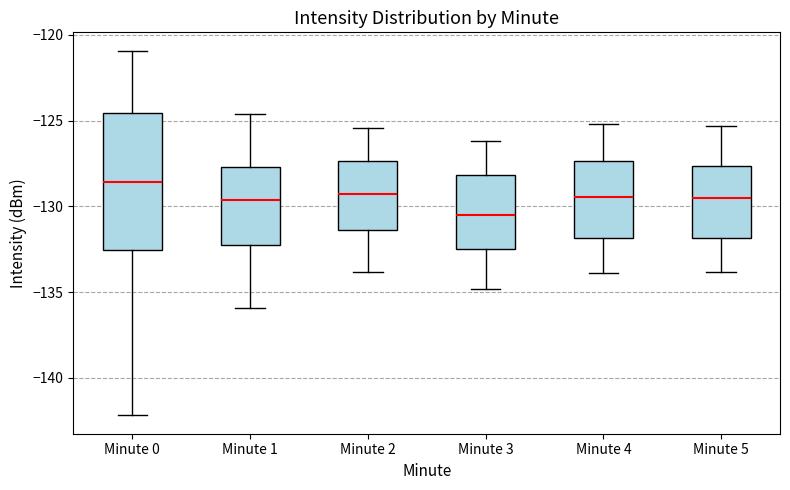

Reading left to right, transcribe this box plot: for each box, give where its median line is, the range the box spans, and where its two whiskers end, as read against the y-axis. The values are not printed on the chart, so give them approximately, as read against the axis.

Minute 0: median -128.5, box -132.5 to -124.5, whiskers -142.0 to -121.0
Minute 1: median -129.5, box -132.0 to -127.5, whiskers -136.0 to -124.5
Minute 2: median -129.0, box -131.5 to -127.5, whiskers -134.0 to -125.5
Minute 3: median -130.5, box -132.5 to -128.0, whiskers -135.0 to -126.0
Minute 4: median -129.5, box -132.0 to -127.5, whiskers -134.0 to -125.0
Minute 5: median -129.5, box -132.0 to -127.5, whiskers -134.0 to -125.5